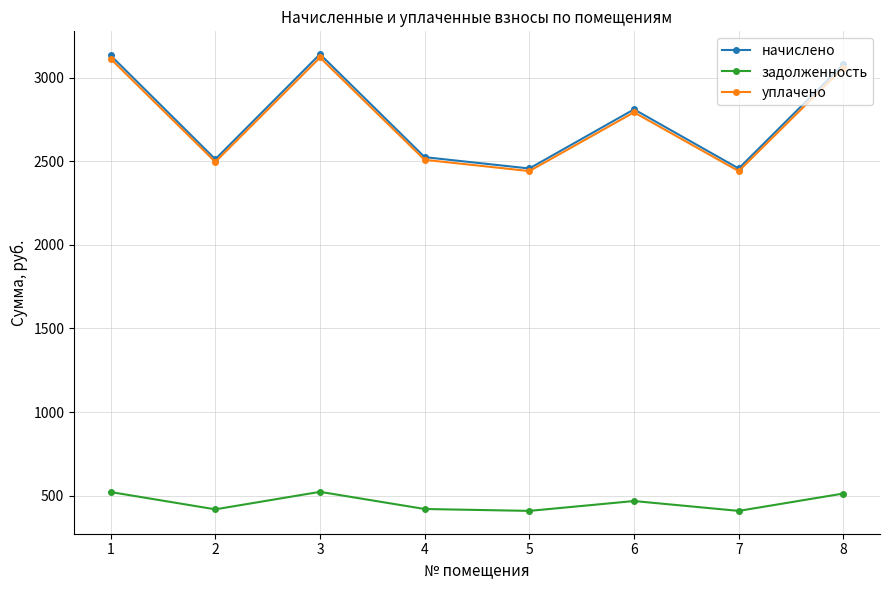

What is the average value of the уплачено series?

2746.0